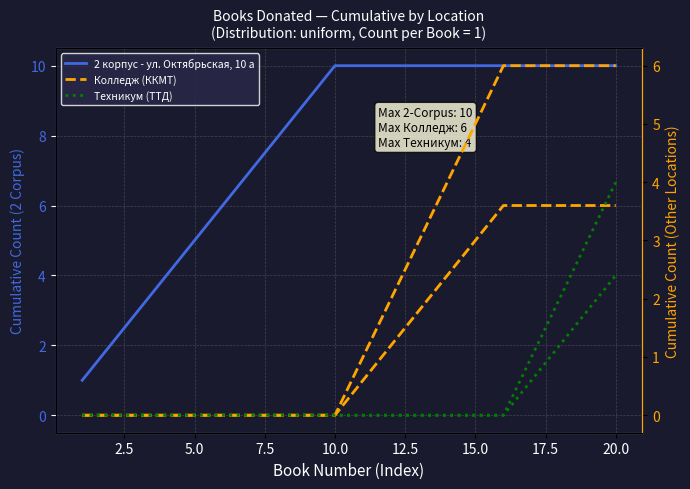

What is the difference between the maximum and second lowest values in the 2 корпус - ул. Октябрьская, 10 а series?

8